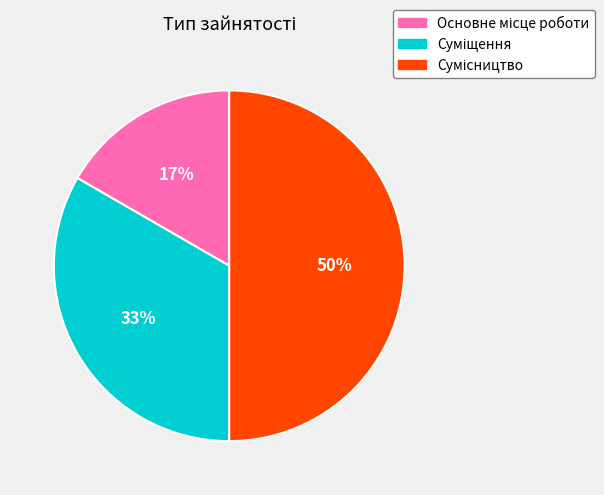

To the nearest percent, what is the average slice percentage?

33%